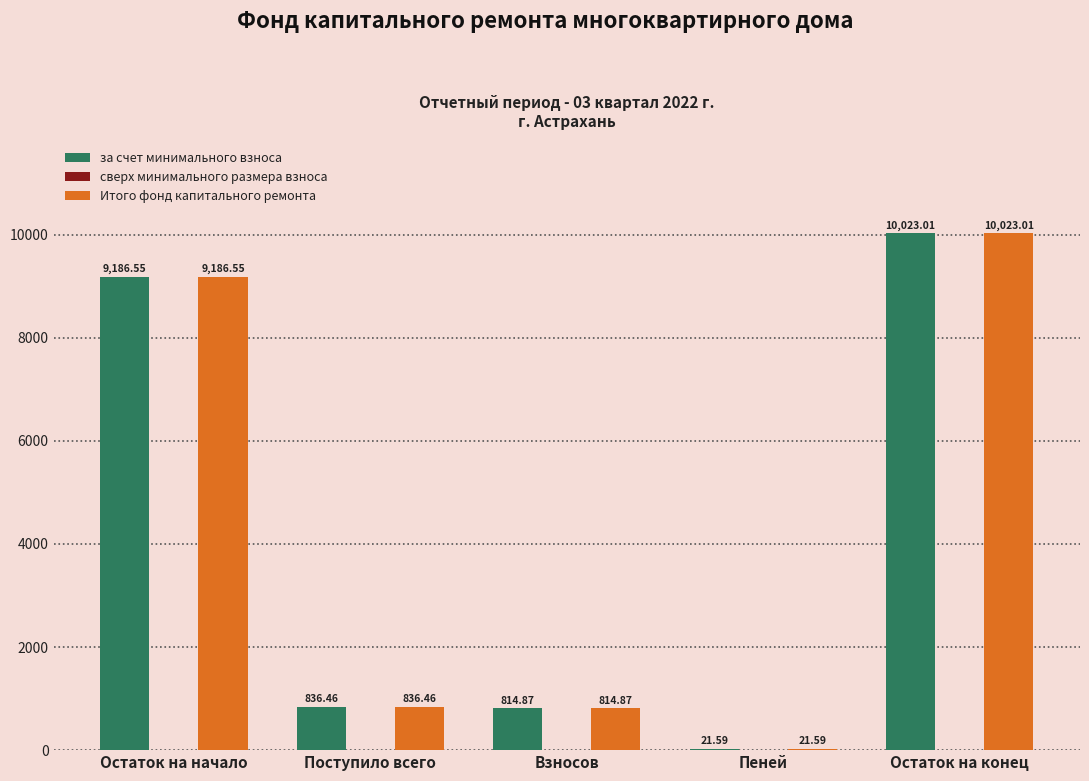

What is the spread (max minus min) of values at Взносов?

0.0